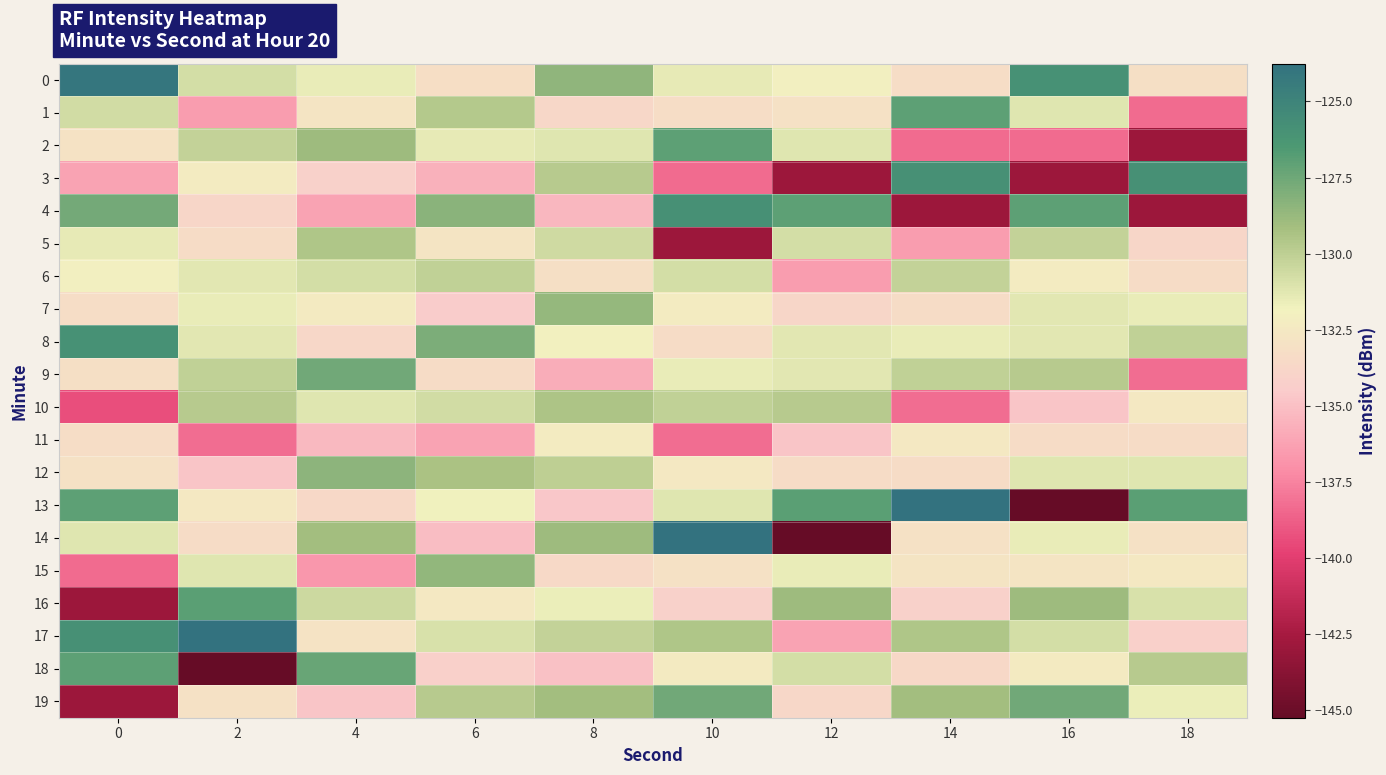

Between 2 and 16, which series saw the biggest shift?

18